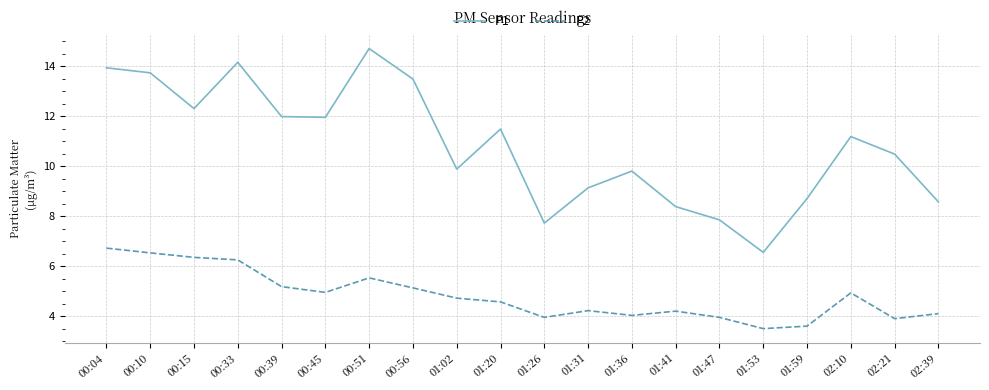

True or false: P2 and P1 intersect in this chart.

False